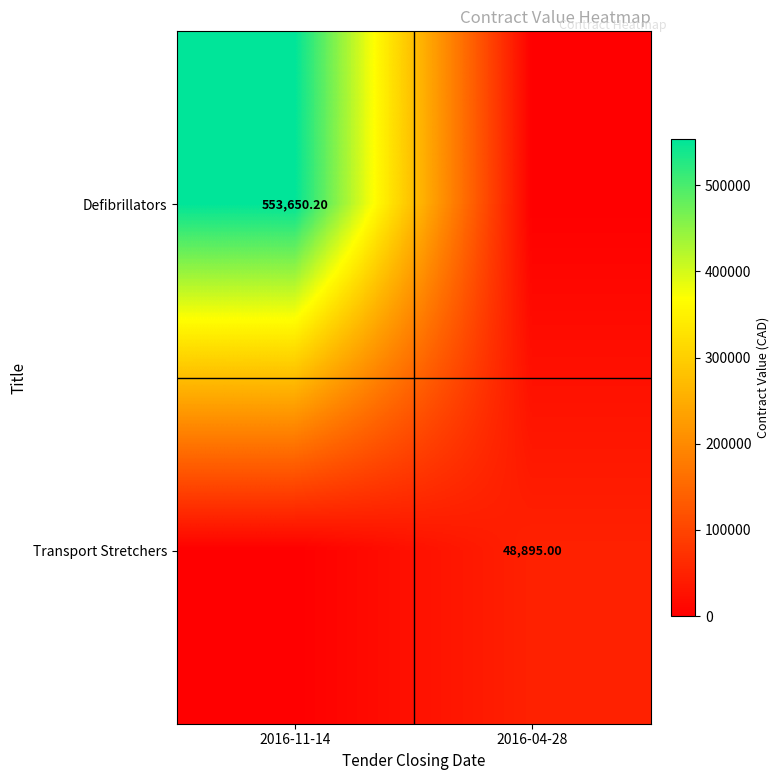

What is the average value of the Transport Stretchers series?

24447.5